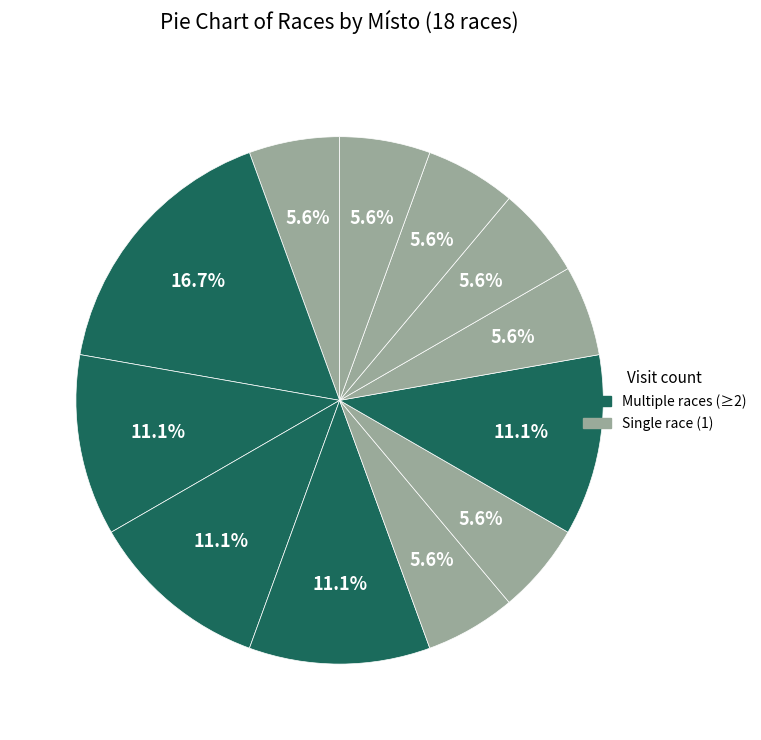

How many slices are in this pie chart?

12